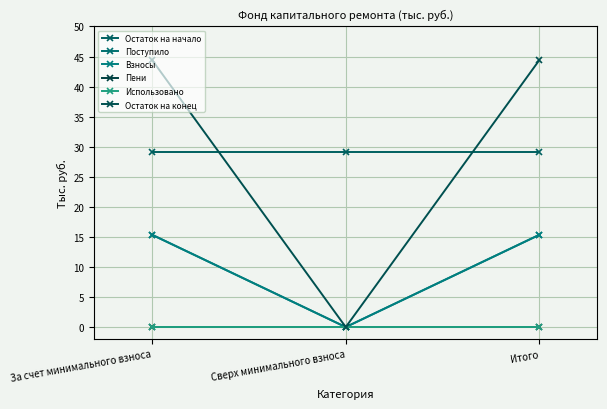

Is this an area chart (filled region under the line)?

No